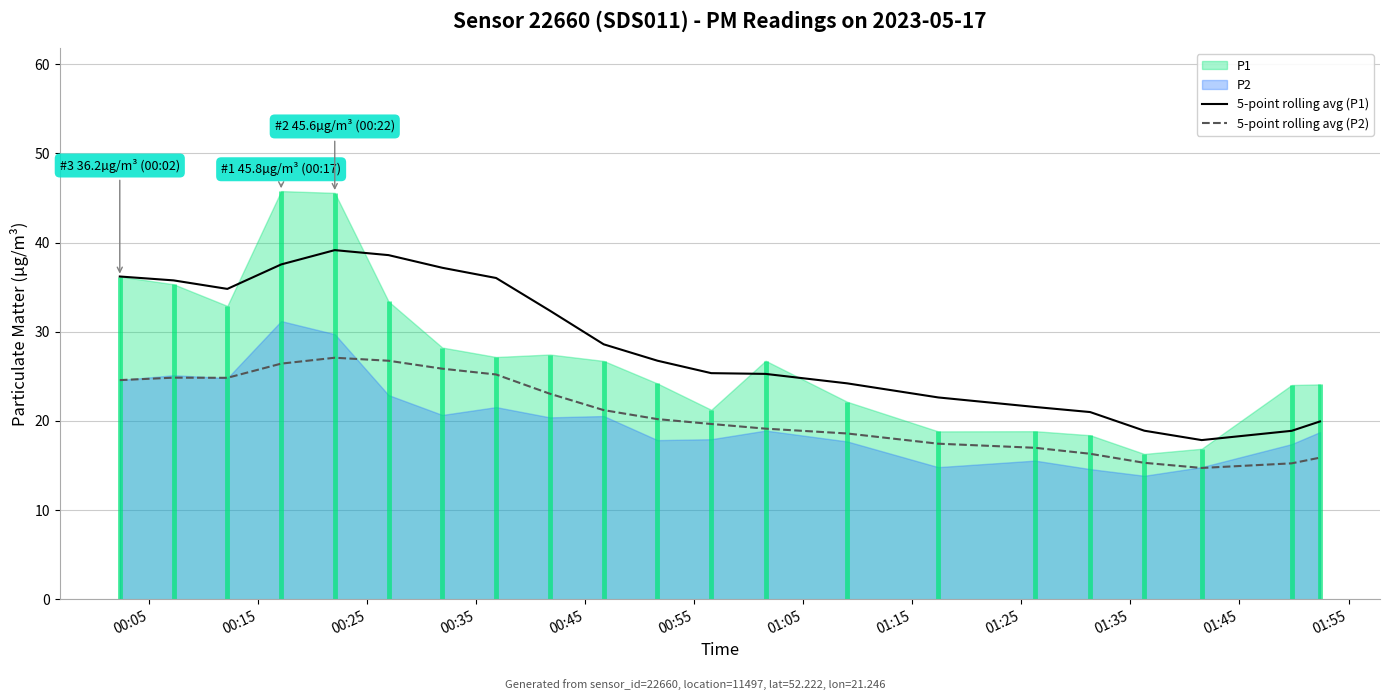

True or false: 5-point rolling avg (P2) and 5-point rolling avg (P1) cross at least once.

False